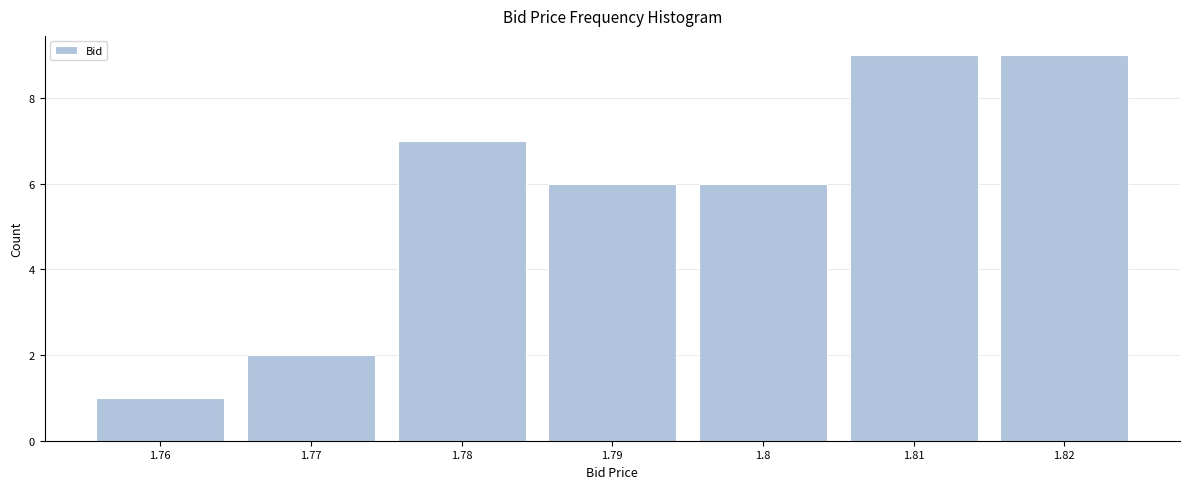

Reading right to left, what are all the values shown in this chart?

9	9	6	6	7	2	1